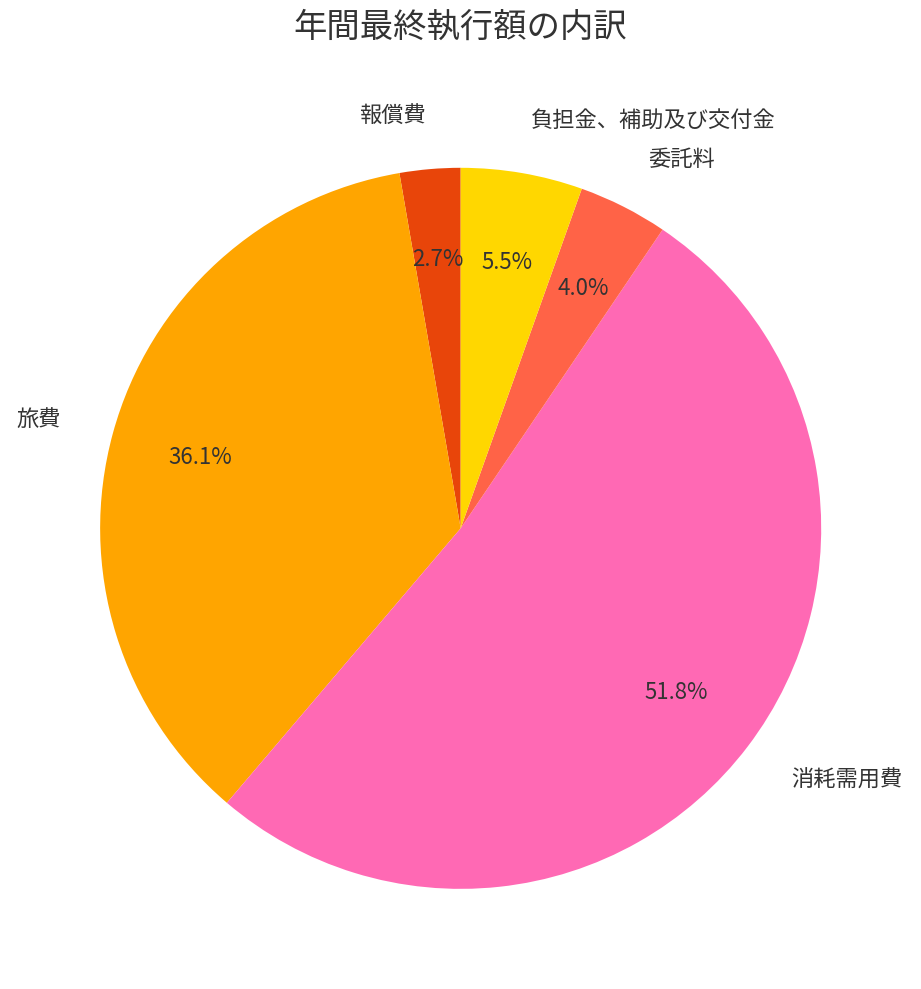

How many segments does this pie chart have?

5